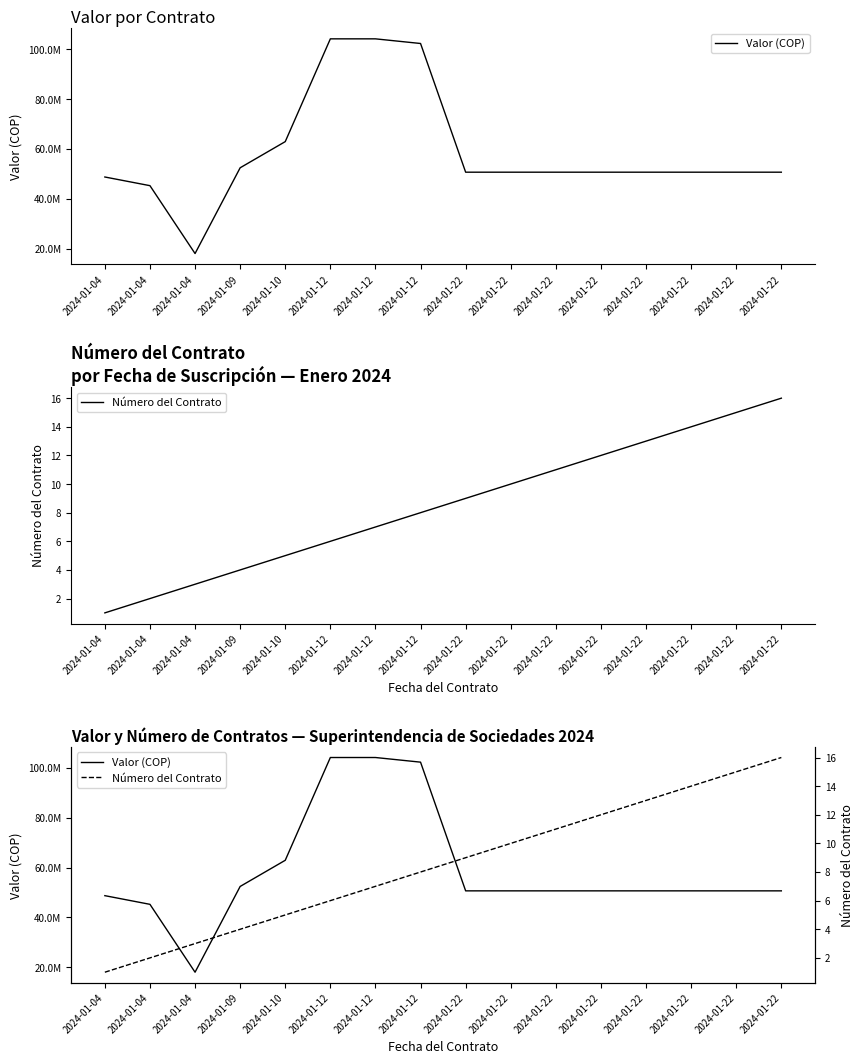

What is the approximate value of Número del Contrato at 2024-01-22?

10